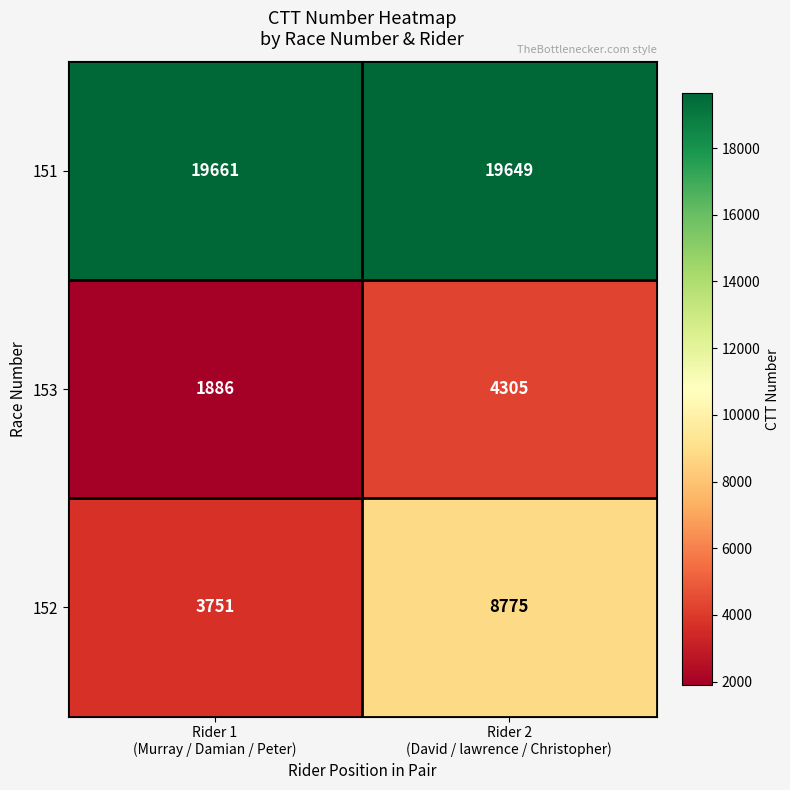

What is the difference between the maximum and minimum values in the 151 series?

12